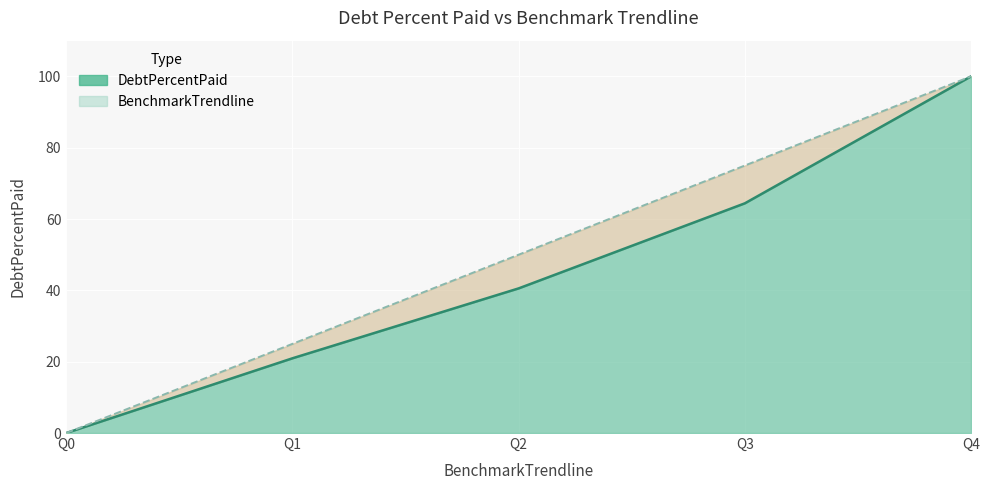

What is the value of the BenchmarkTrendline point at the 5th from the left?

100.0